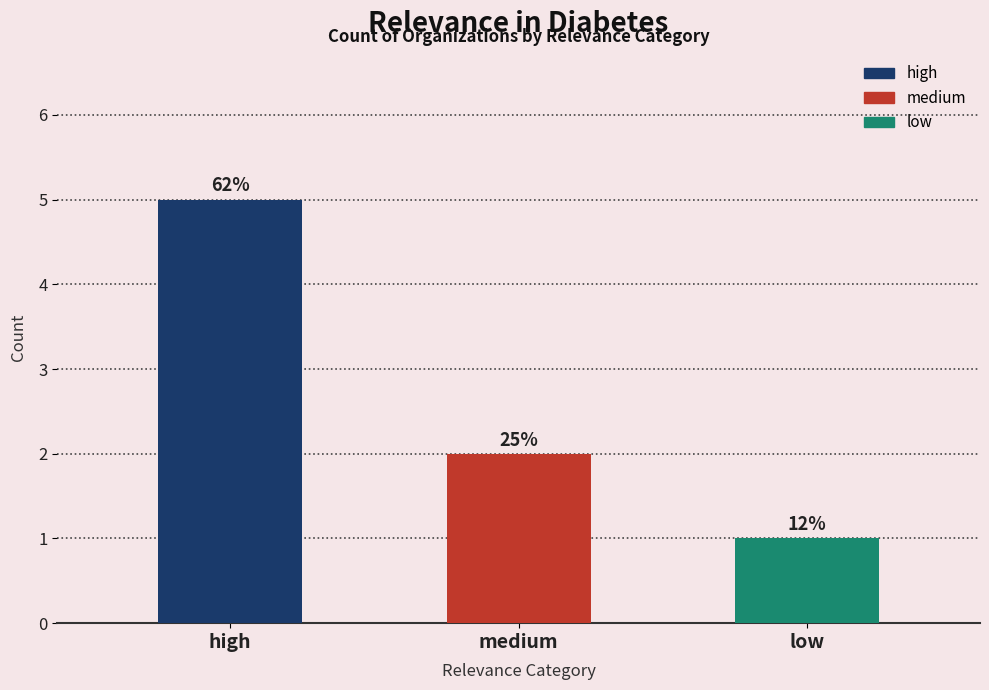

Which category has the lowest value across all series?

low